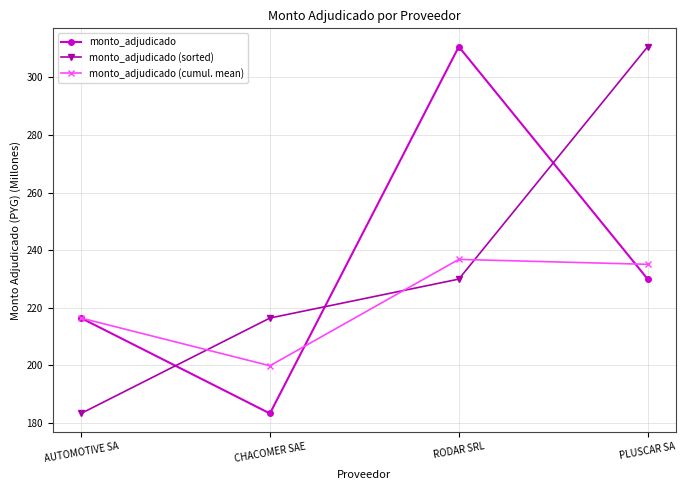

The monto_adjudicado series shows 56.0 at CHACOMER SAE. True or false?

False